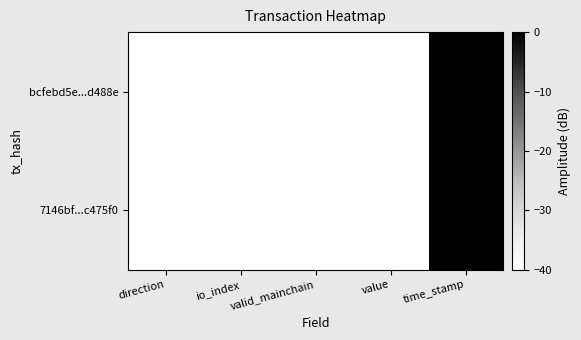

At which category is the sum across all series the highest?

time_stamp